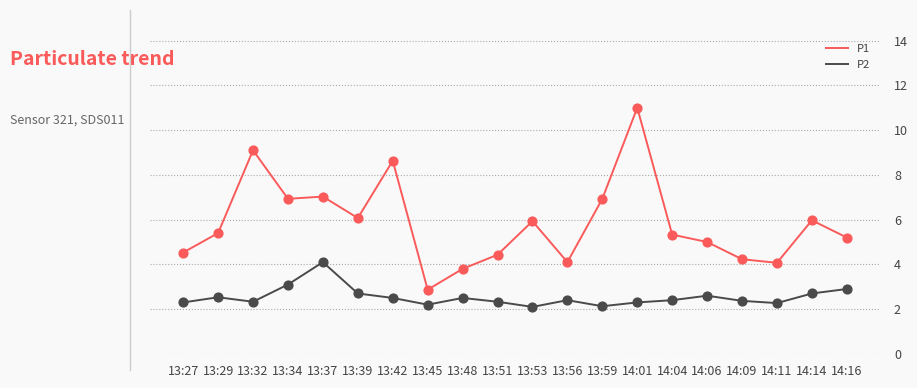

At which category is the sum across all series the highest?

14:01